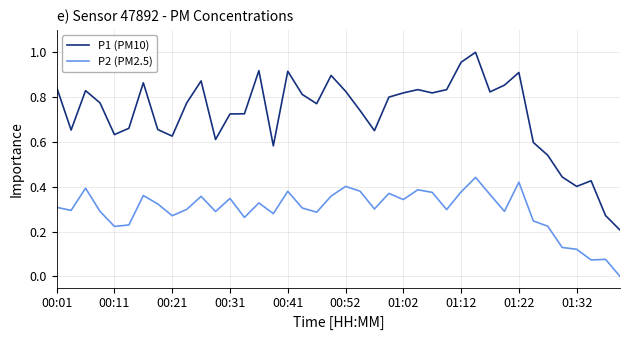

Rank the series by their maximum value, from highest to lowest.

P1 (PM10), P2 (PM2.5)